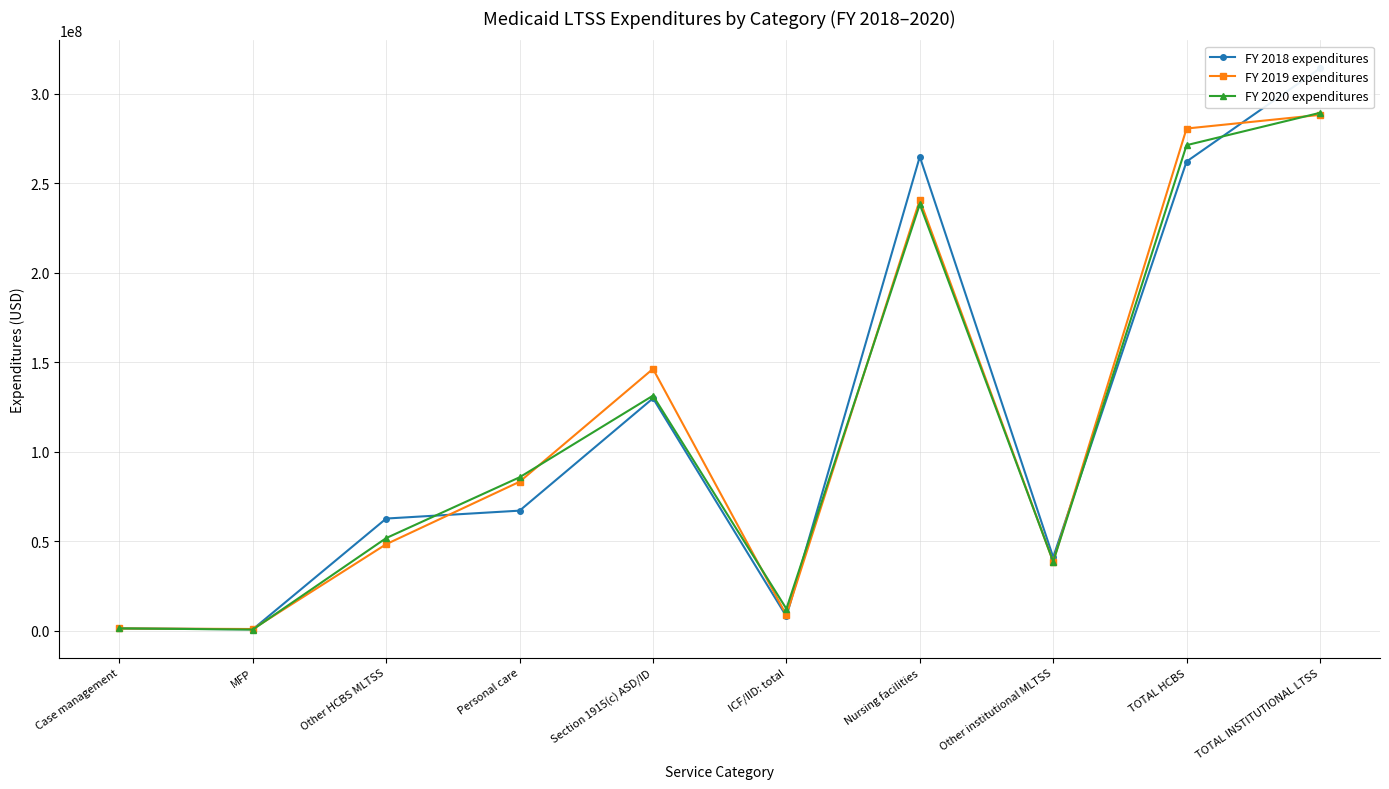

How many intersections are there between FY 2019 expenditures and FY 2018 expenditures?

5